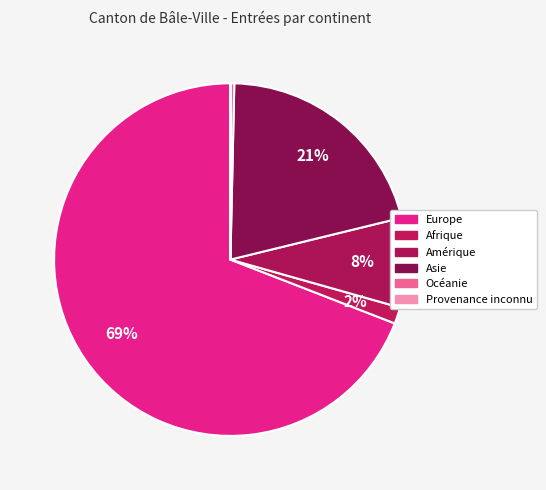

Which category accounts for the majority?

Europe